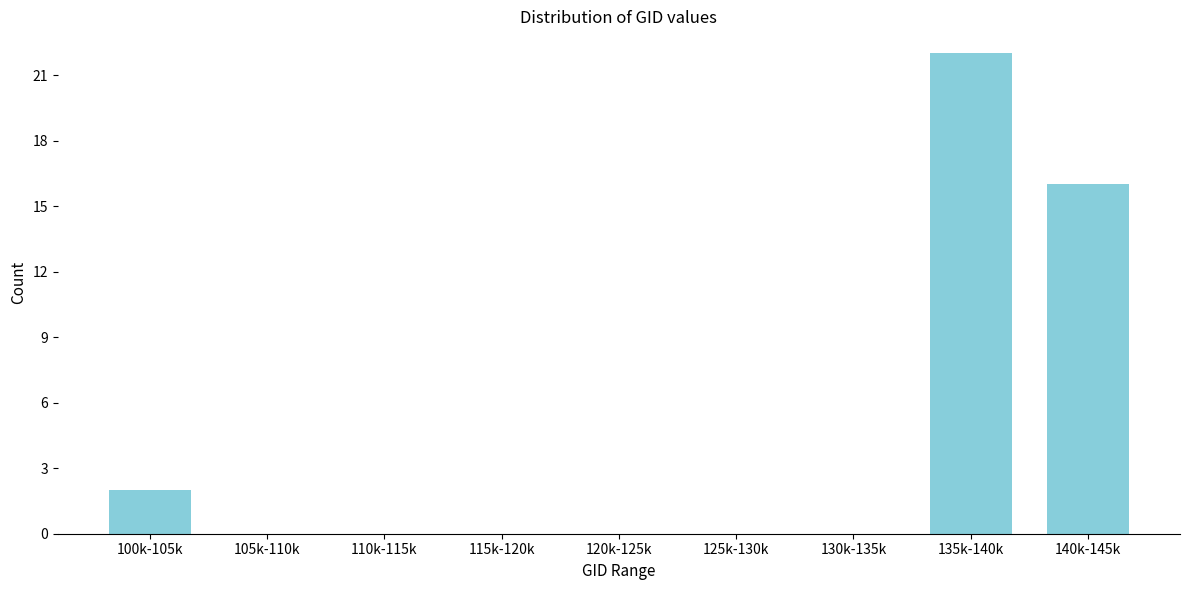

Reading right to left, extract all data points from this chart.

140k-145k=16	135k-140k=22	130k-135k=0	125k-130k=0	120k-125k=0	115k-120k=0	110k-115k=0	105k-110k=0	100k-105k=2